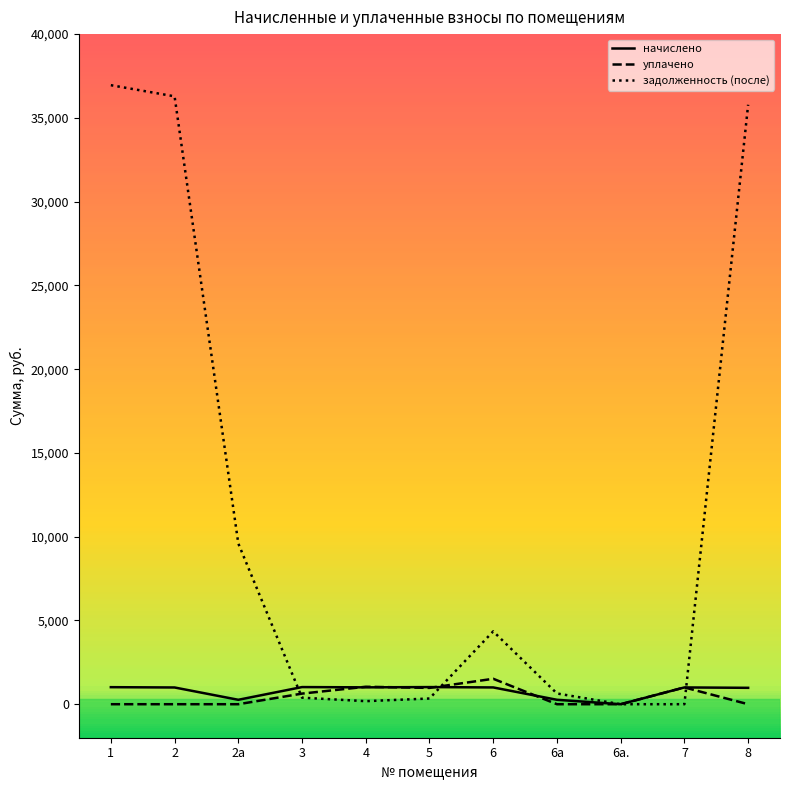

How many interior local valleys does the уплачено series have?

1